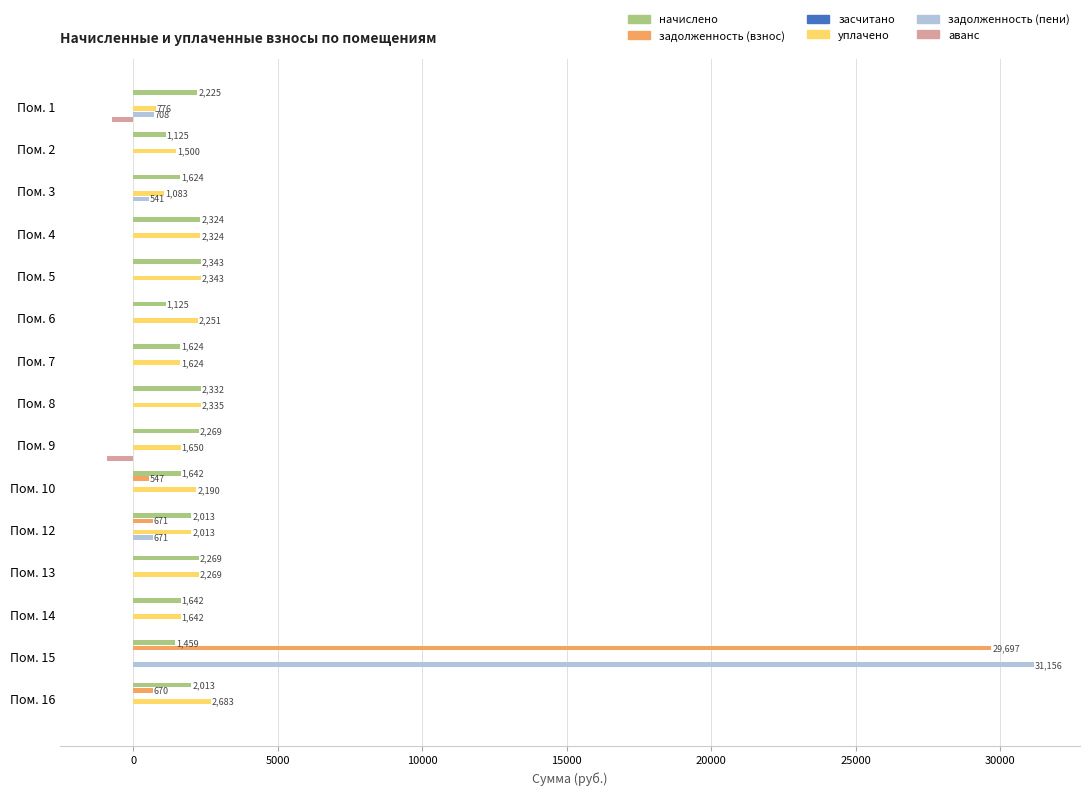

Which series has the widest spread of values?

задолженность (пени)